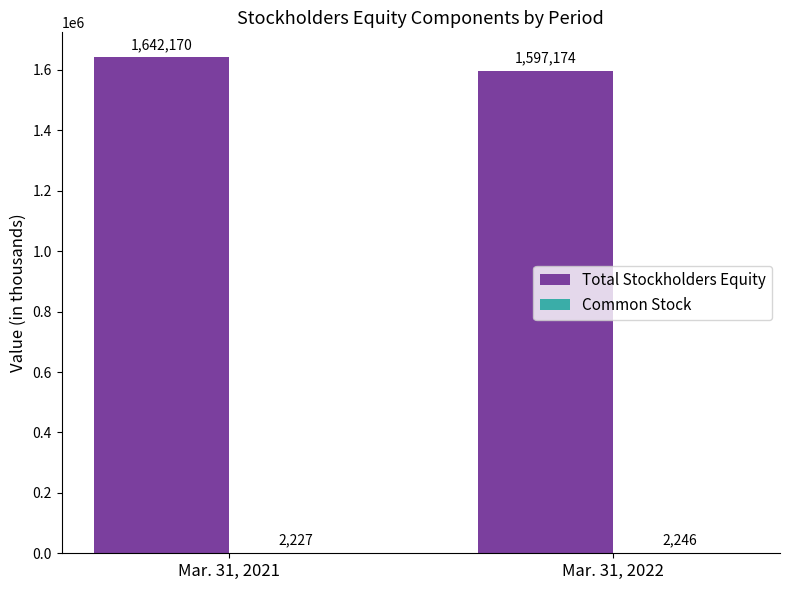

Between Mar. 31, 2021 and Mar. 31, 2022, which series saw the biggest shift?

Total Stockholders Equity